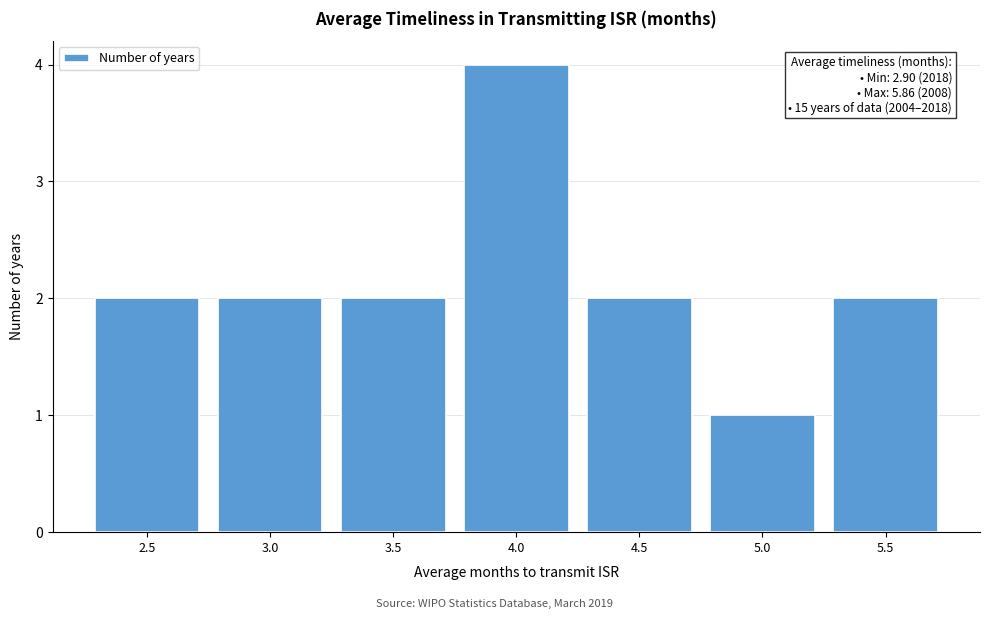

Reading left to right, list all the values displayed in this chart.

2.5=2	3.0=2	3.5=2	4.0=4	4.5=2	5.0=1	5.5=2